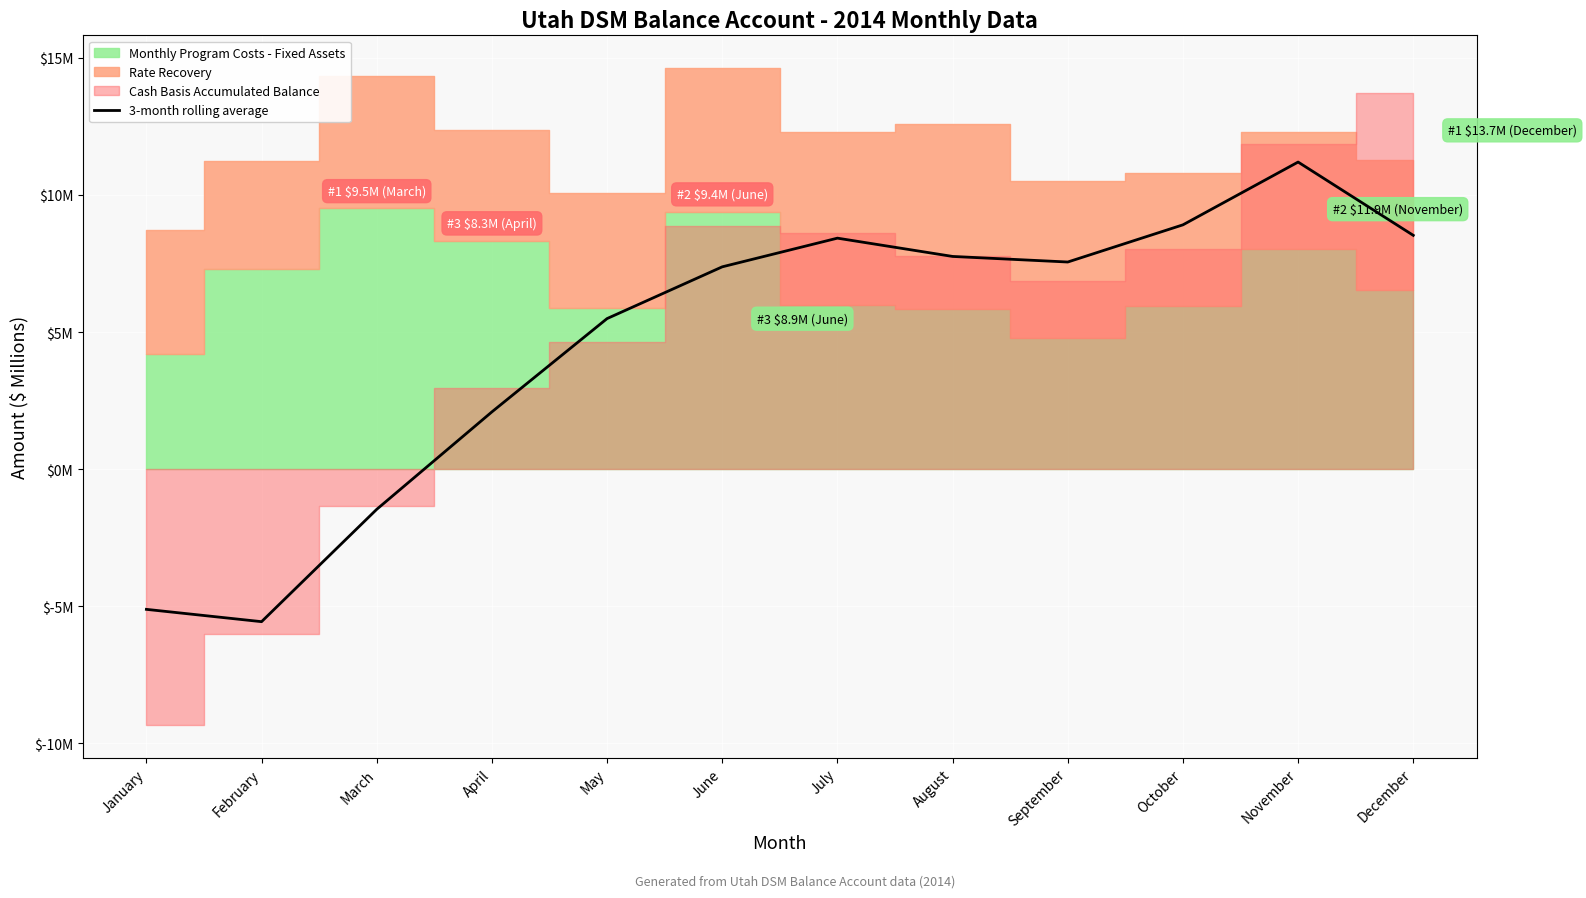

The chart shows a value of 8.1 at May. True or false?

False